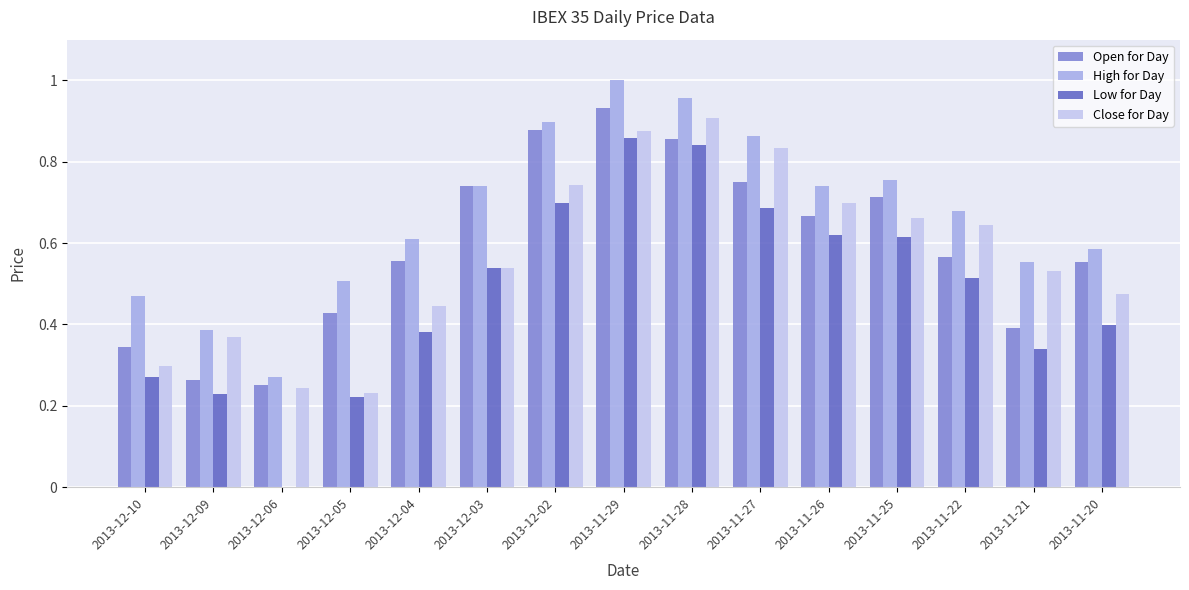

How many groups of bars are there?

15